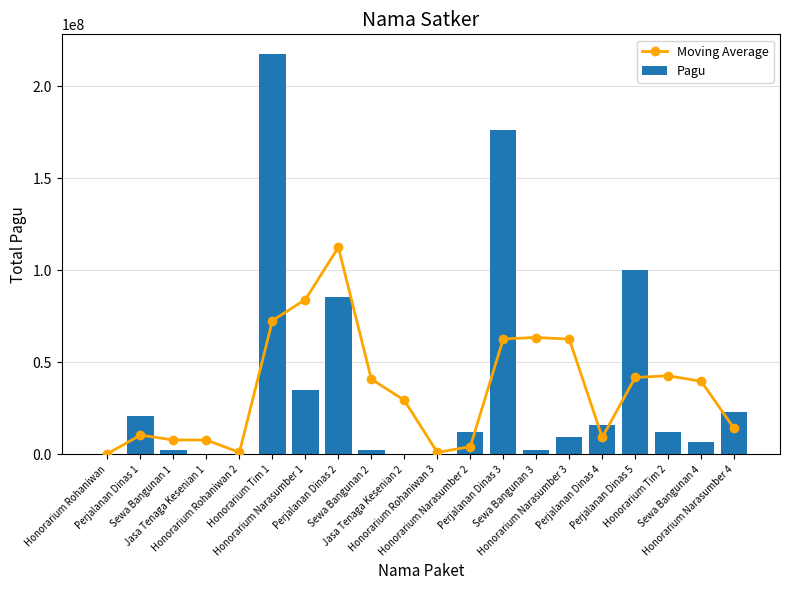

Which series has the largest total across all categories?

Pagu